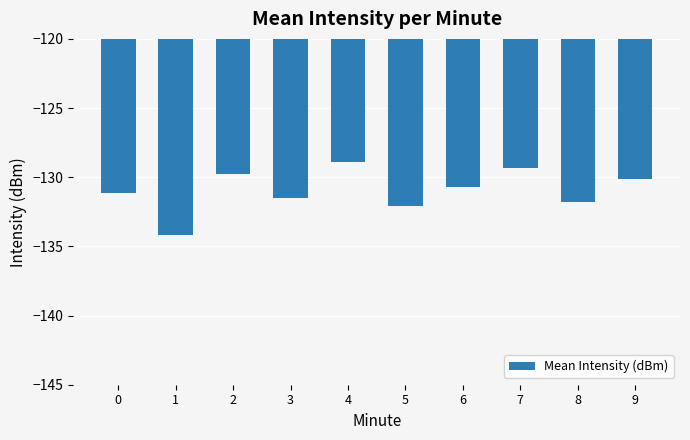

Is it true that the value at 5 is -132.1?

True